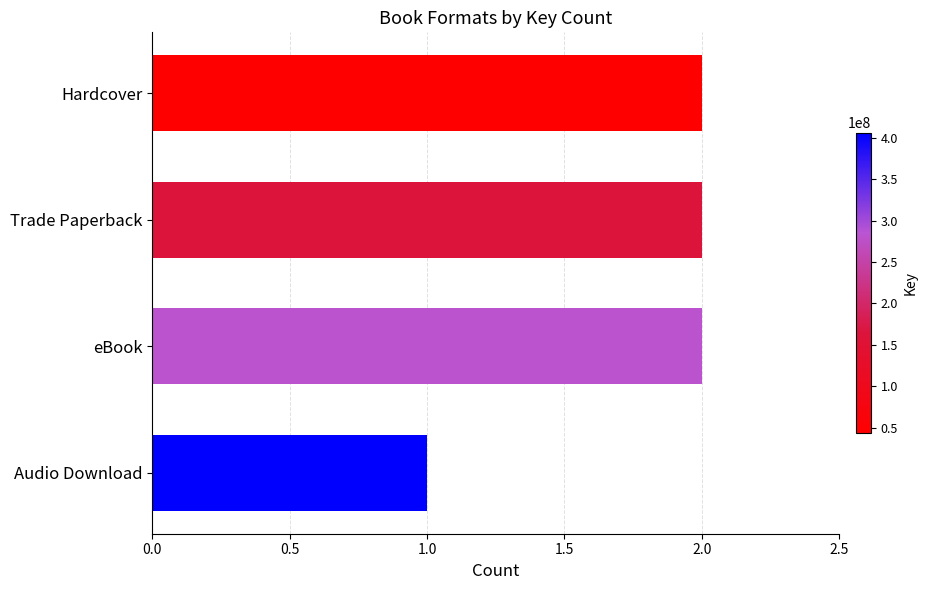

Which category has the lowest value across all series?

Audio Download